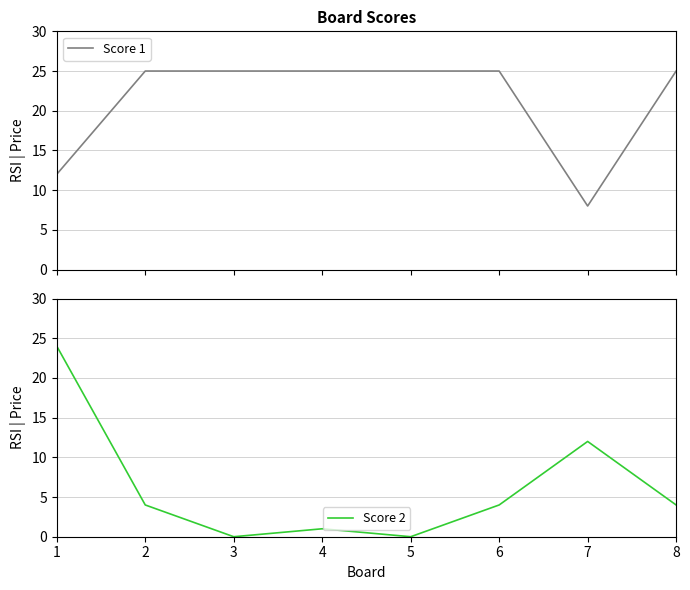

Between 2 and 6, which series saw the biggest shift?

Score 1